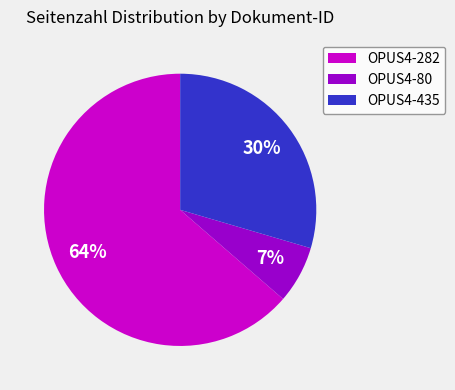

The OPUS4-435 slice represents 30% of the pie. True or false?

True